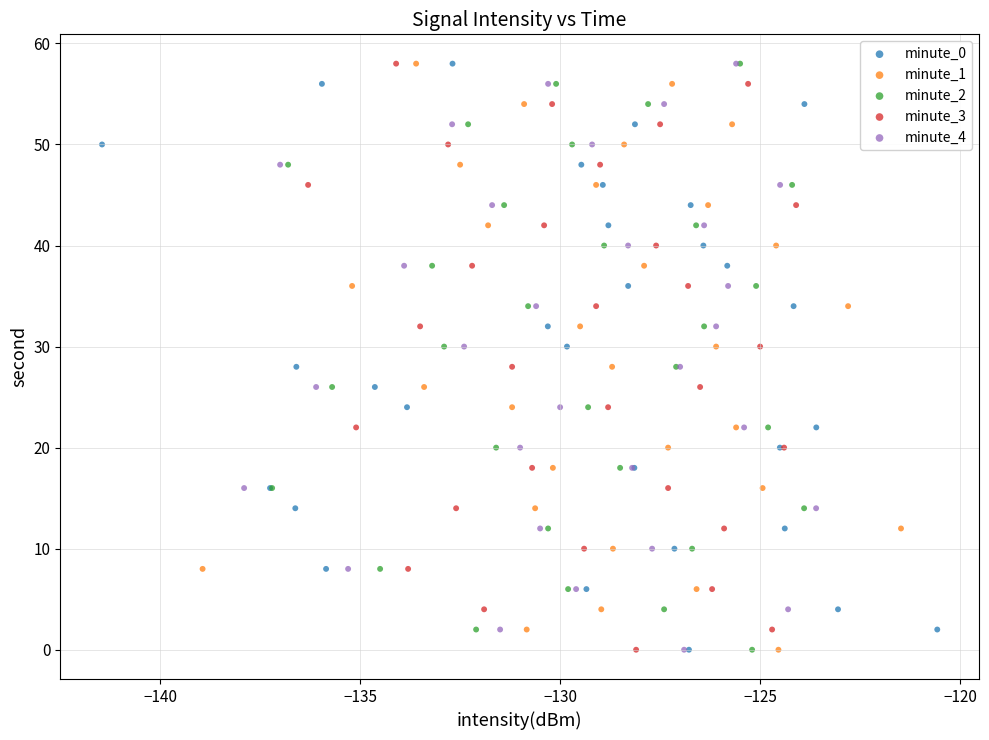

What are all the series names shown in the legend?

minute_0, minute_1, minute_2, minute_3, minute_4